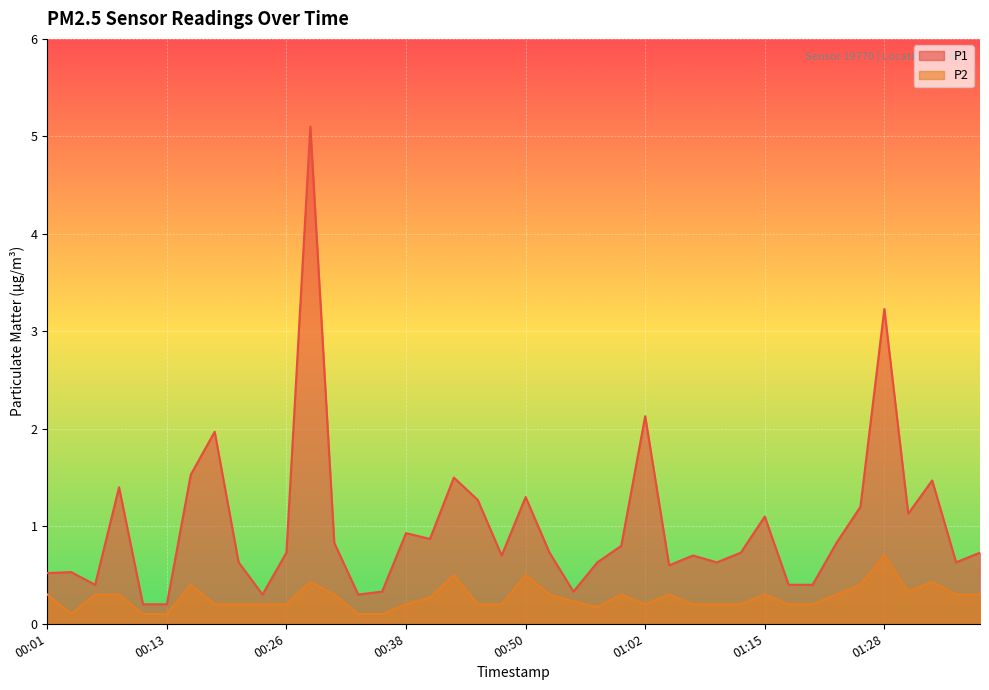

True or false: P1 and P2 cross at least once.

False